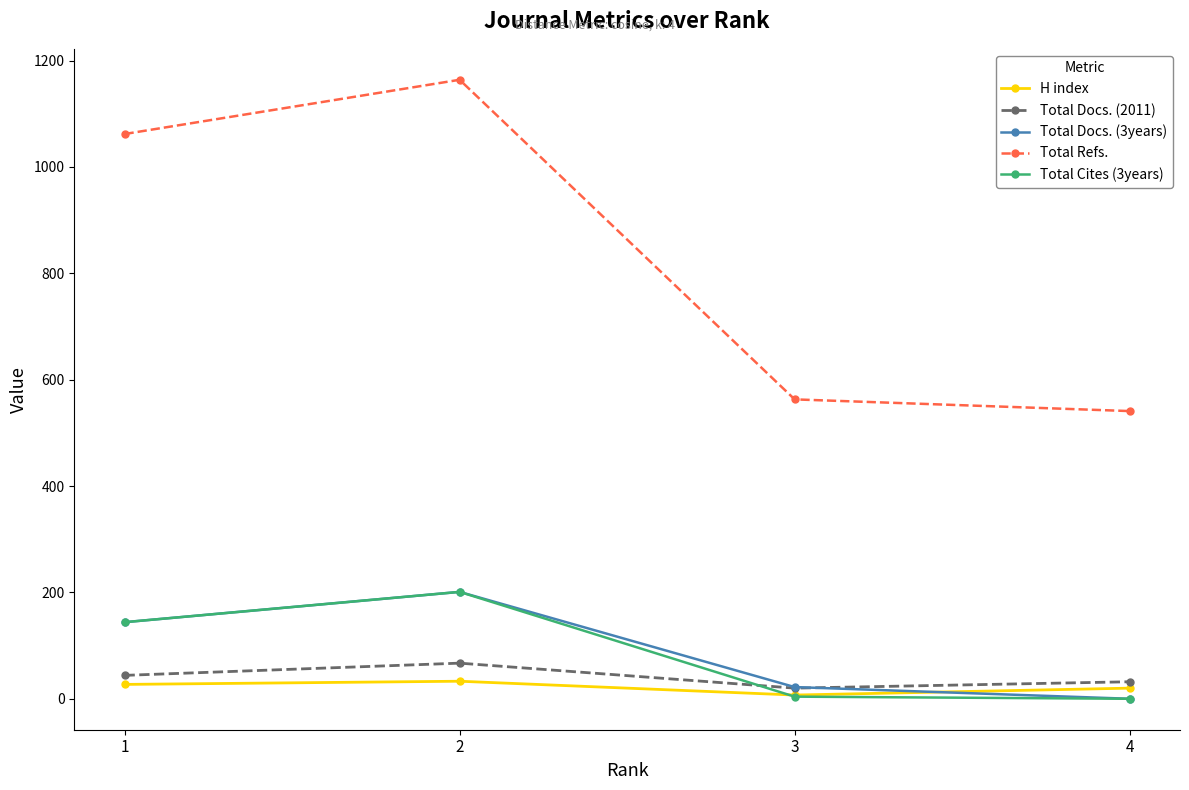

What is the greatest value displayed?

1164